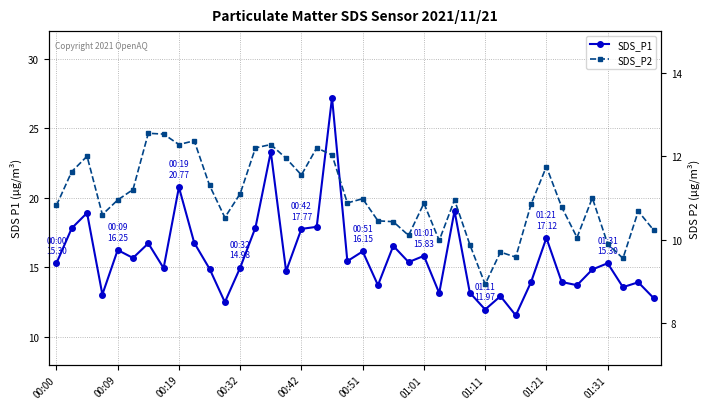

True or false: SDS_P2 has more than 2 points higher than both neighbors.

True